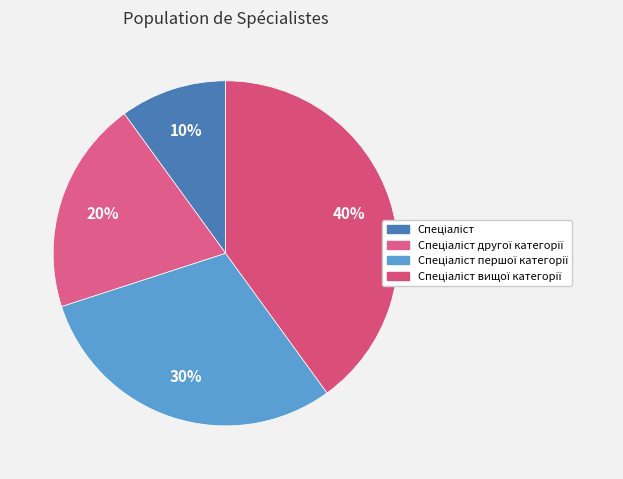

To the nearest percent, what portion does Спеціаліст другої категорії represent?

20%